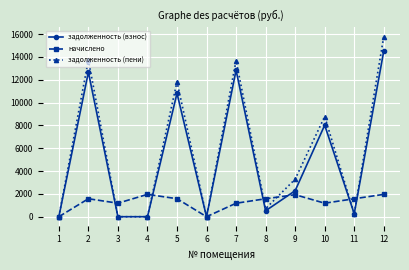

What are all the series names shown in the legend?

задолженность (взнос), начислено, задолженность (пени)